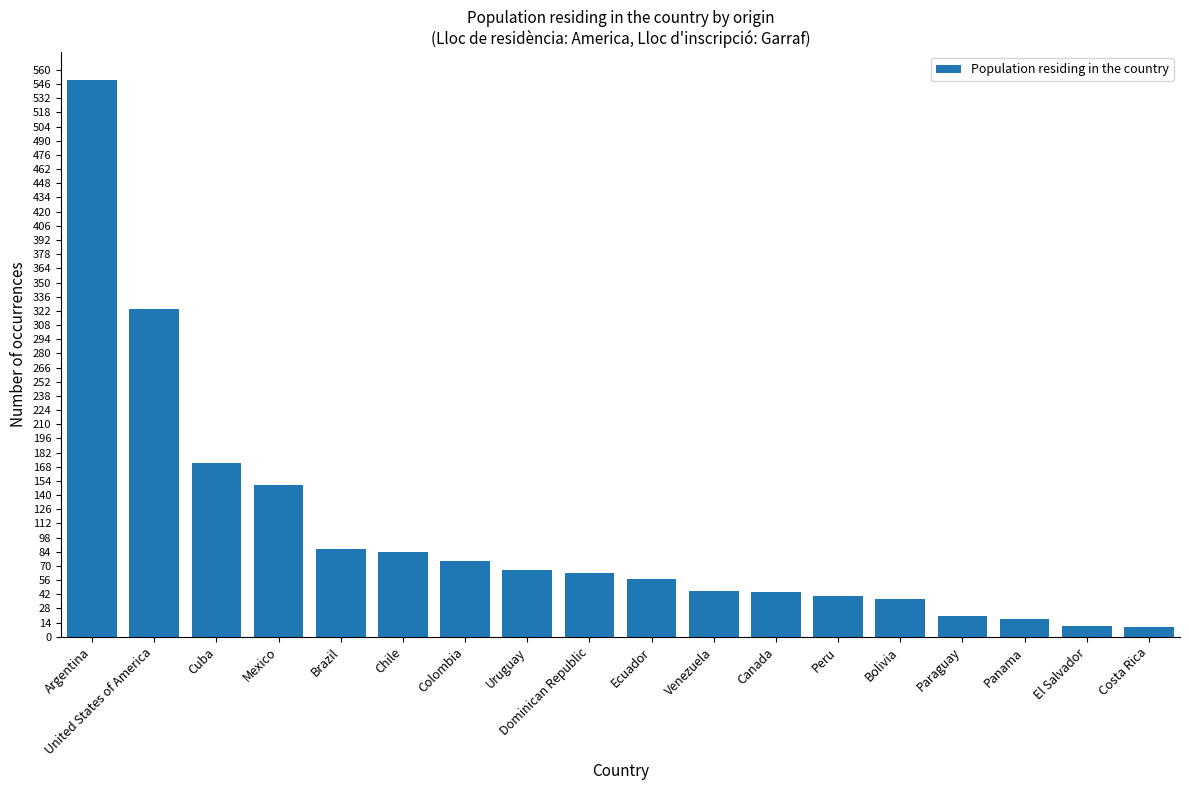

Is it true that the value at Chile is 117?

False